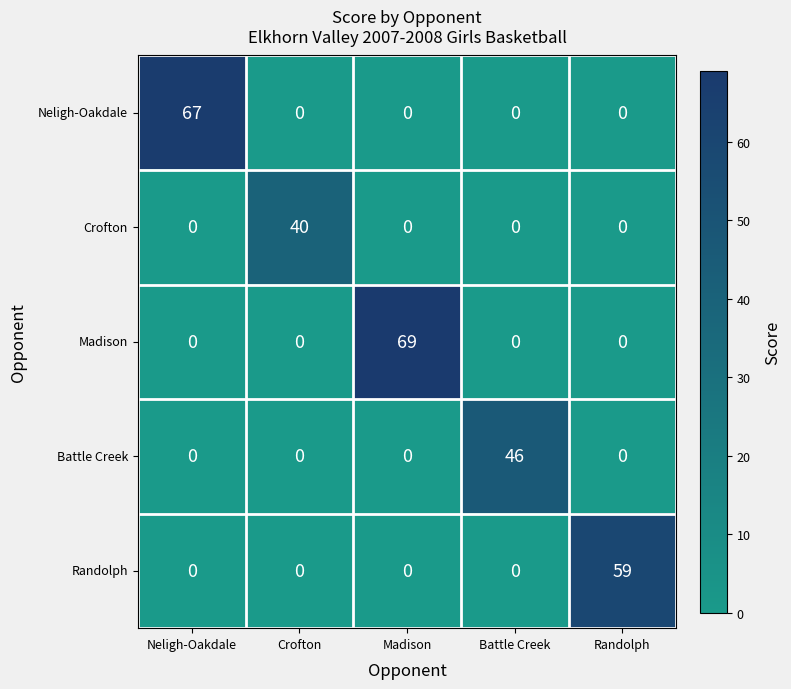

The Crofton series shows -15 at Battle Creek. True or false?

False